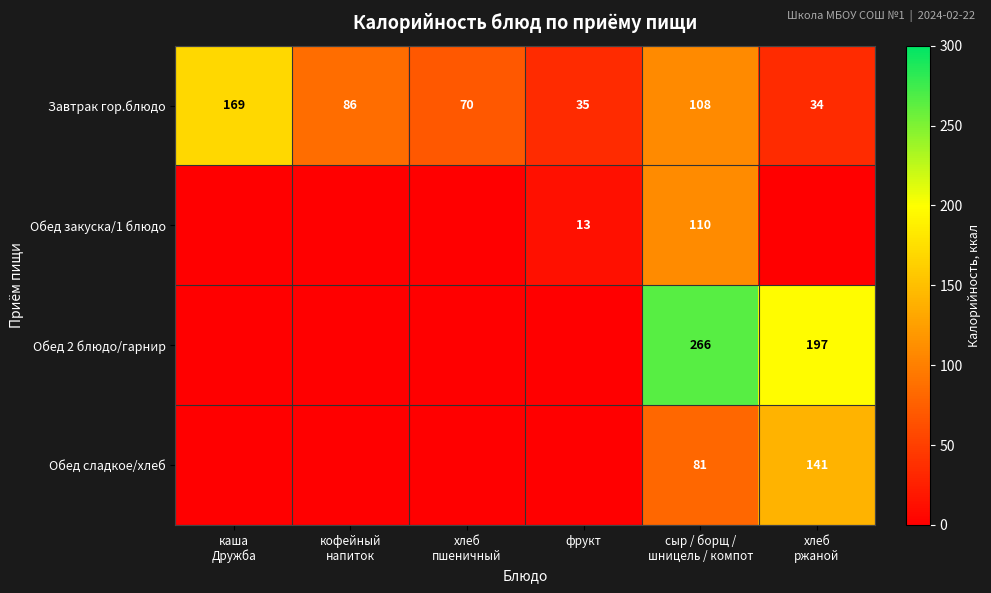

What is the average value of the Завтрак гор.блюдо series?

84